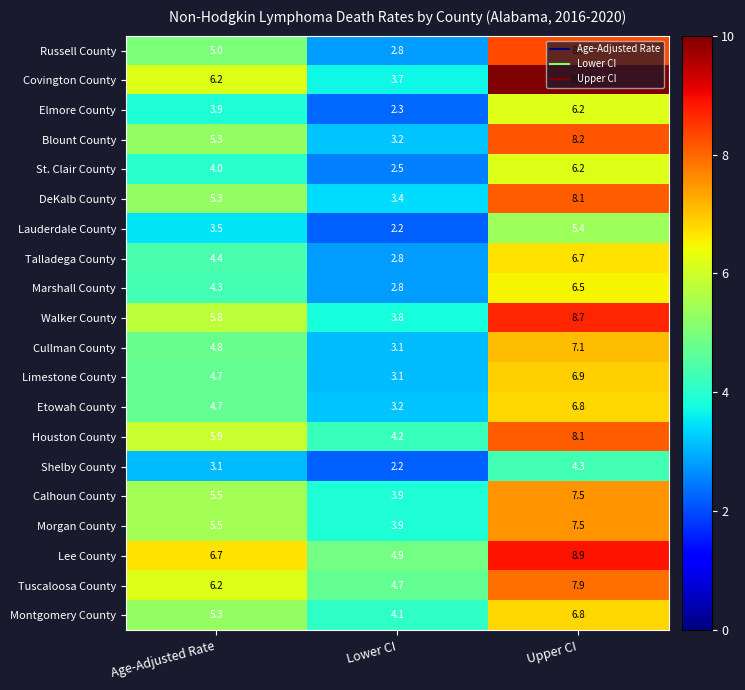

What is the spread (max minus min) of values at Lower CI?

2.7